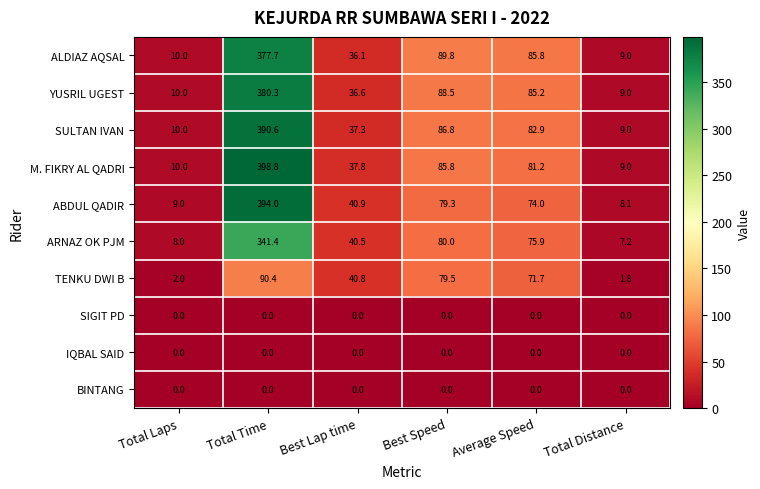

Is it true that ALDIAZ AQSAL equals 85.8 at Average Speed?

True